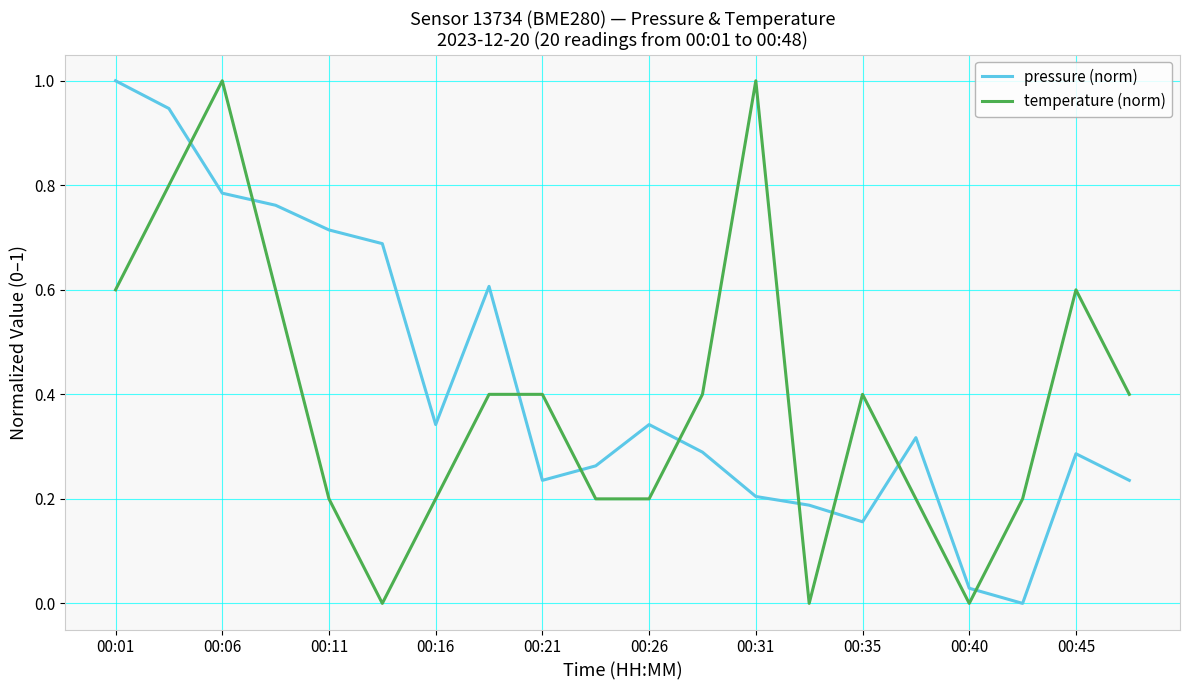

How many times do temperature (norm) and pressure (norm) cross each other?

9